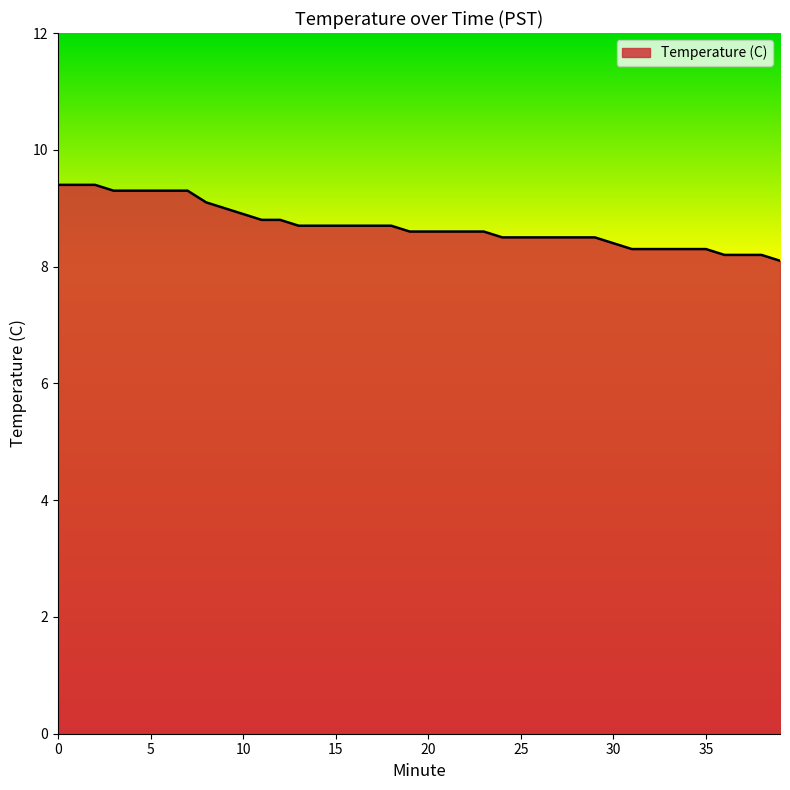

What is the maximum value shown in the chart?

9.4